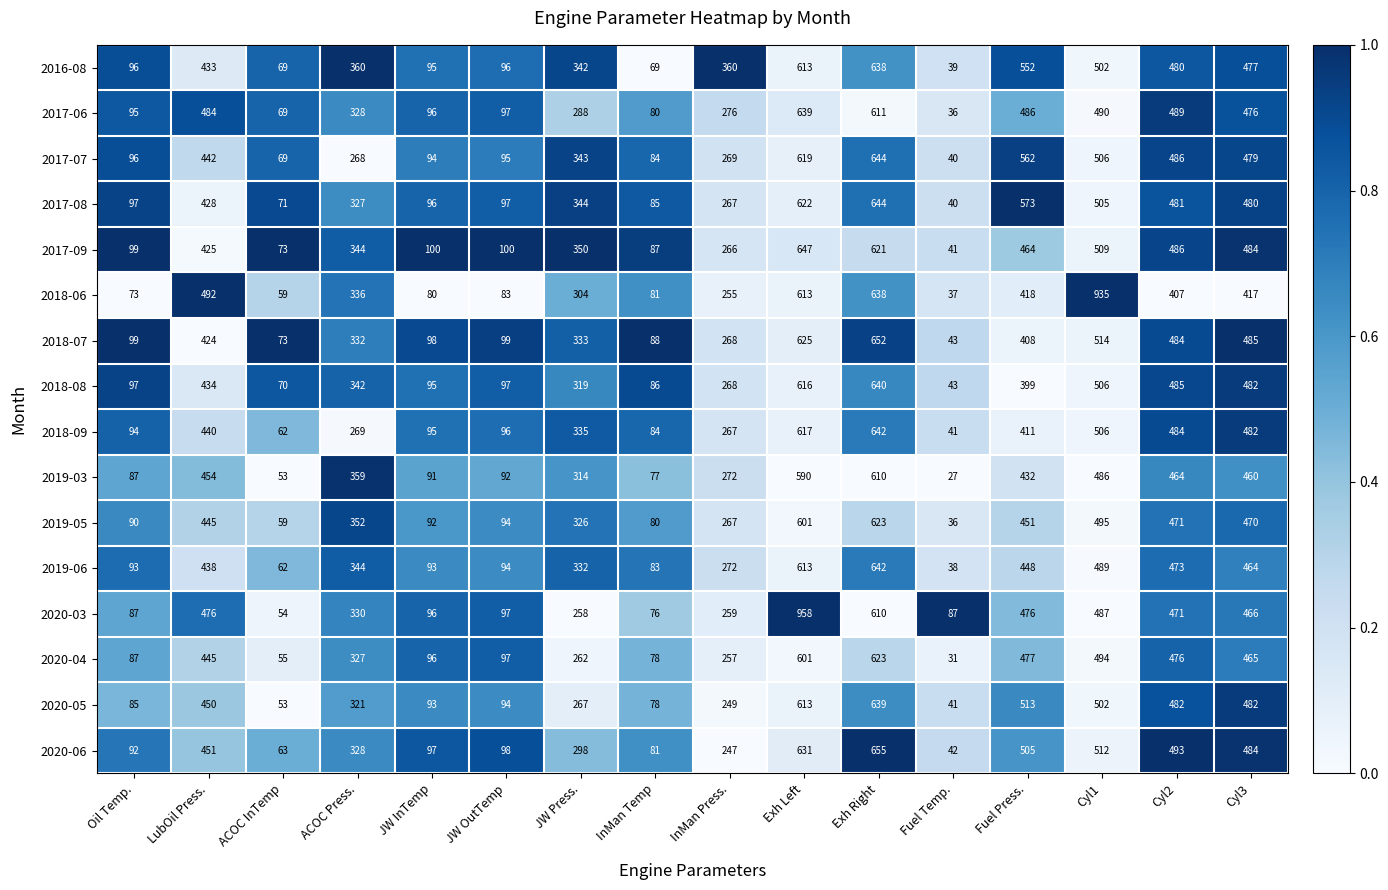

Which series has the widest spread of values?

2020-03